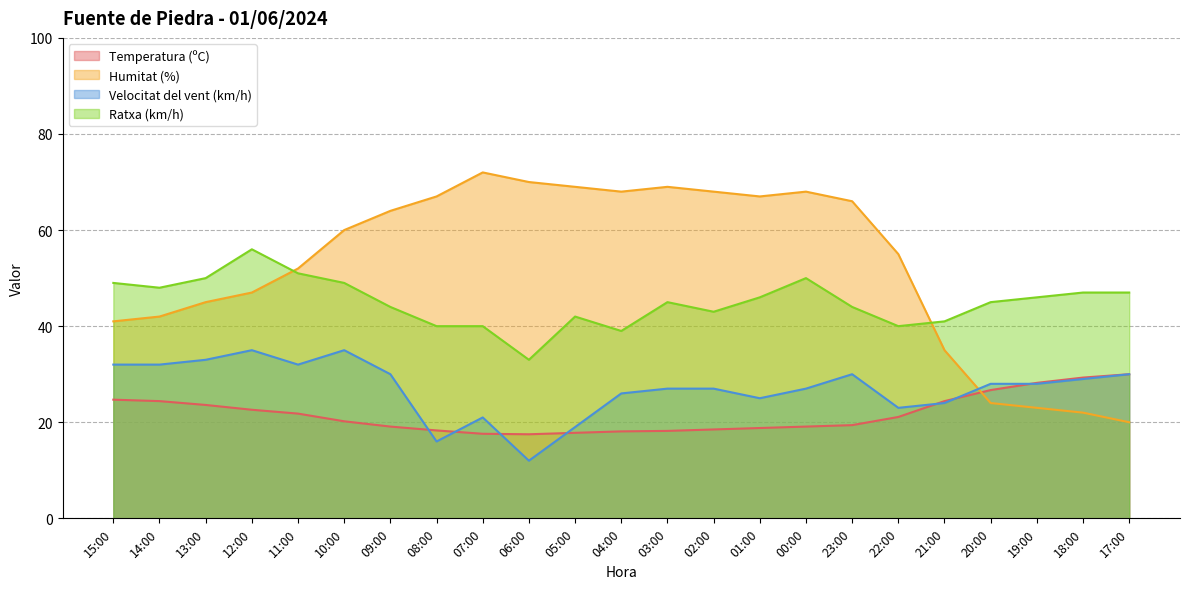

What is the total value across all series at 06:00?

132.5